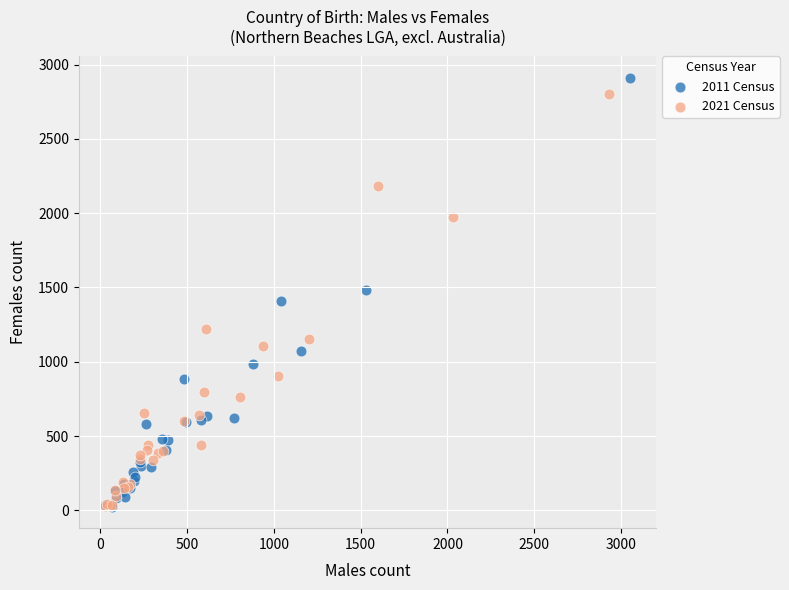

Which series has the largest Y range (max minus min)?

2011 Census